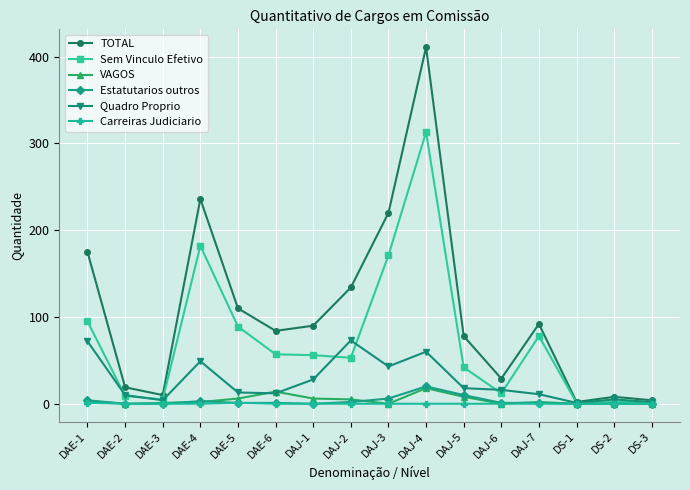

Where does the Sem Vinculo Efetivo series first go above 56?

DAE-1